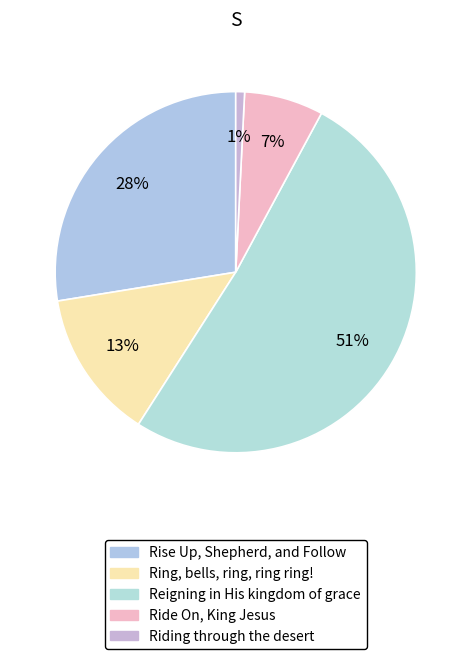

To the nearest percent, what percentage of the pie is Rise Up, Shepherd, and Follow?

28%